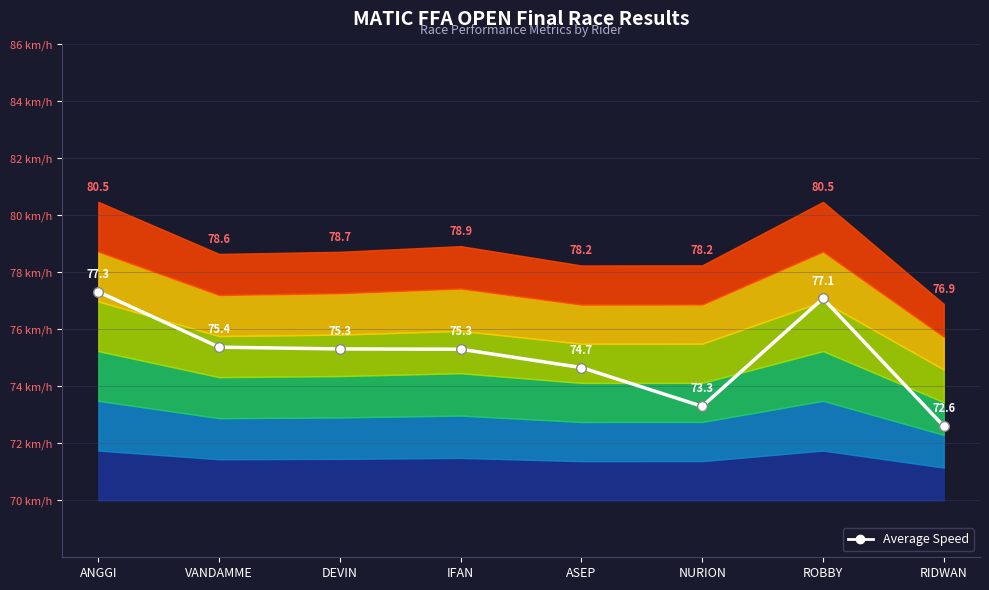

What is the change in value from ANGGI to VANDAMME?

-1.9